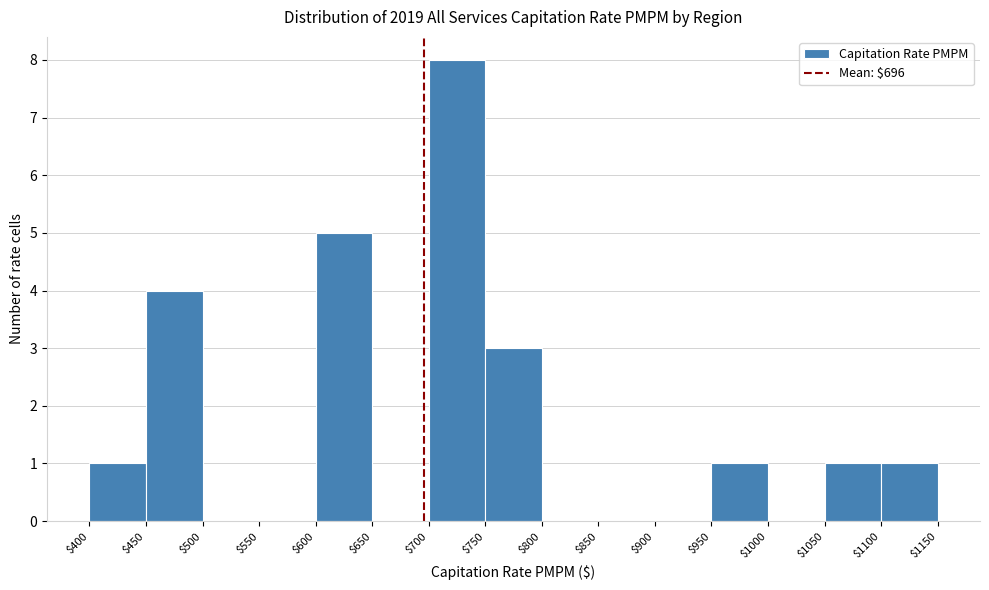

Reading left to right, list every bar in this chart as the range it spans on the x-axis followed by its height. The values are not printed on the chart, so give them approximately, as read against the axis.

$400 to $450: 1
$450 to $500: 4
$500 to $550: 0
$550 to $600: 0
$600 to $650: 5
$650 to $700: 0
$700 to $750: 8
$750 to $800: 3
$800 to $850: 0
$850 to $900: 0
$900 to $950: 0
$950 to $1000: 1
$1000 to $1050: 0
$1050 to $1100: 1
$1100 to $1150: 1